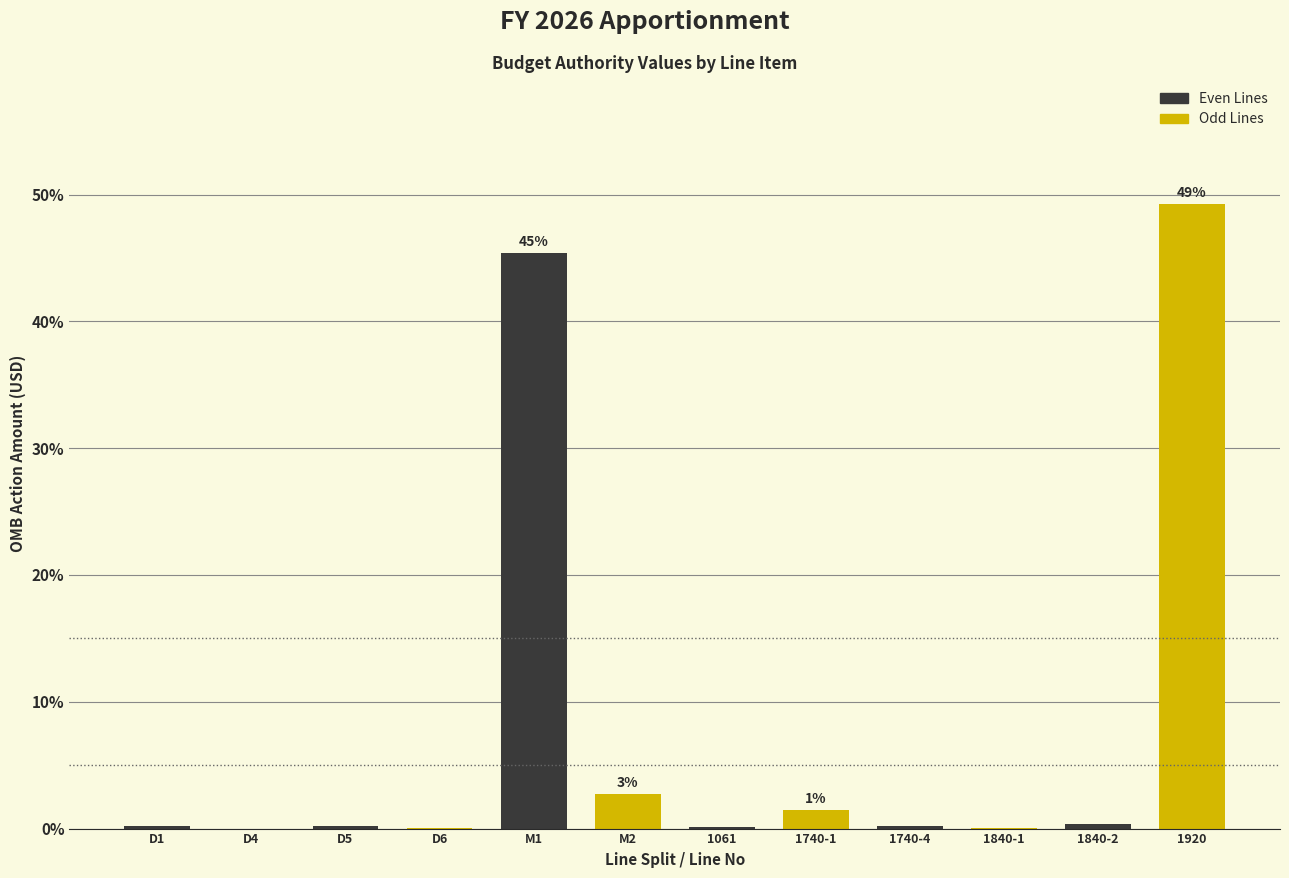

What is the sum of all values?

100.0